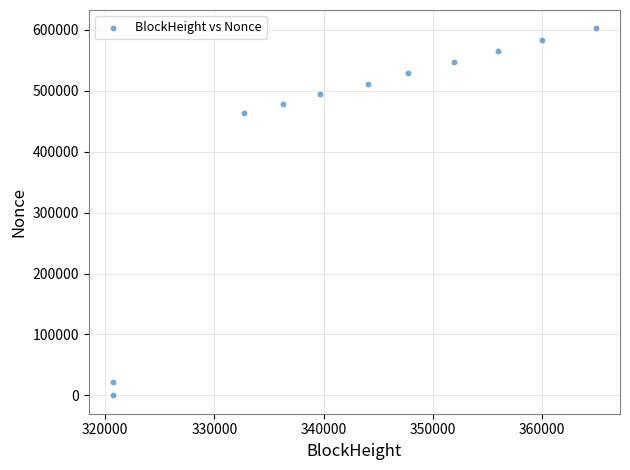

What Y value in the scatter plot is closest to 301339?

463252